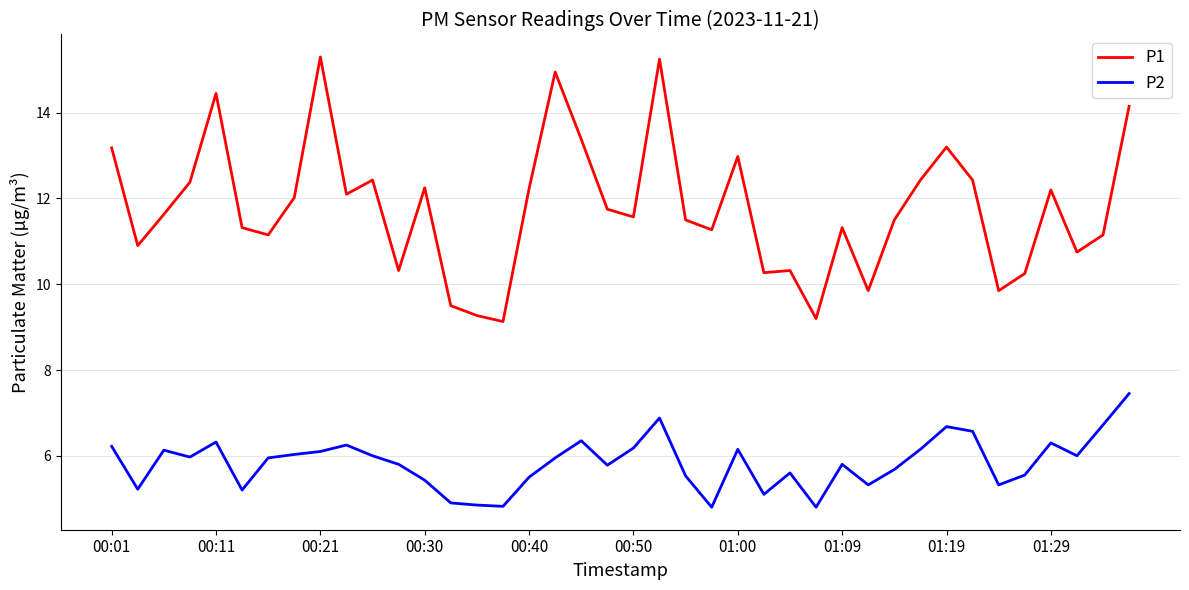

Rank the series by their average value, from lowest to highest.

P2, P1